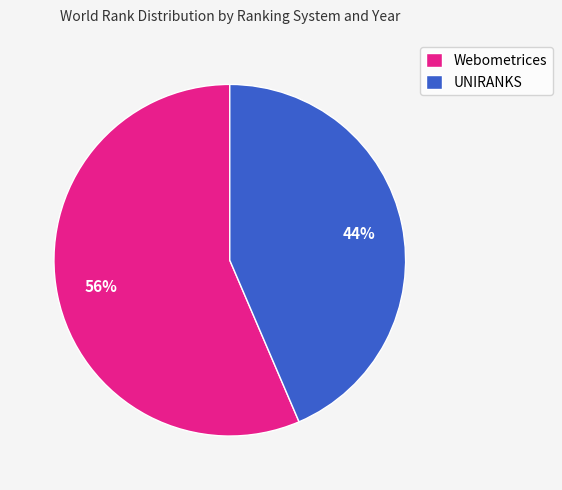

Between Webometrices and UNIRANKS, which is larger?

Webometrices